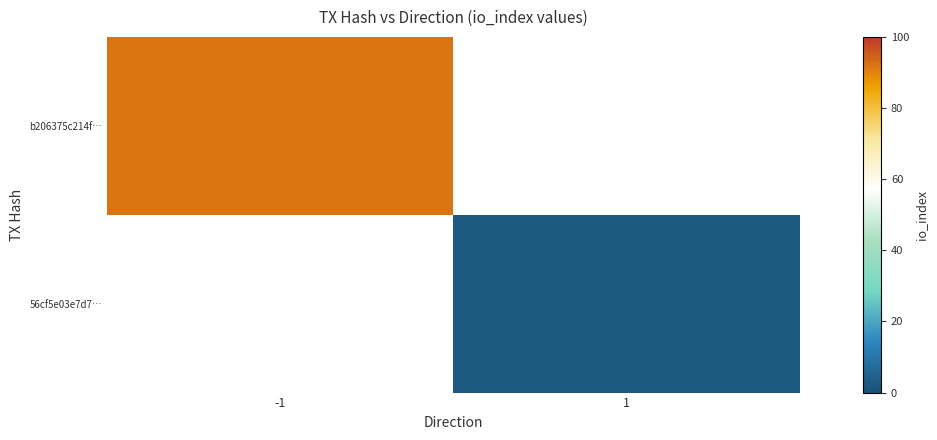

How many positive values does the 56cf5e03e7d7… series have?

1